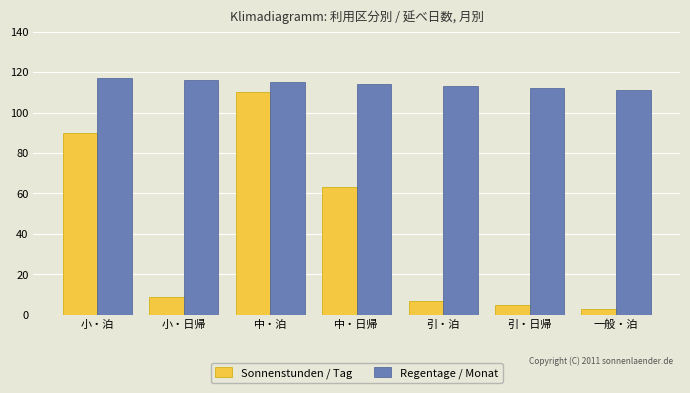

How many series are shown in this chart?

2